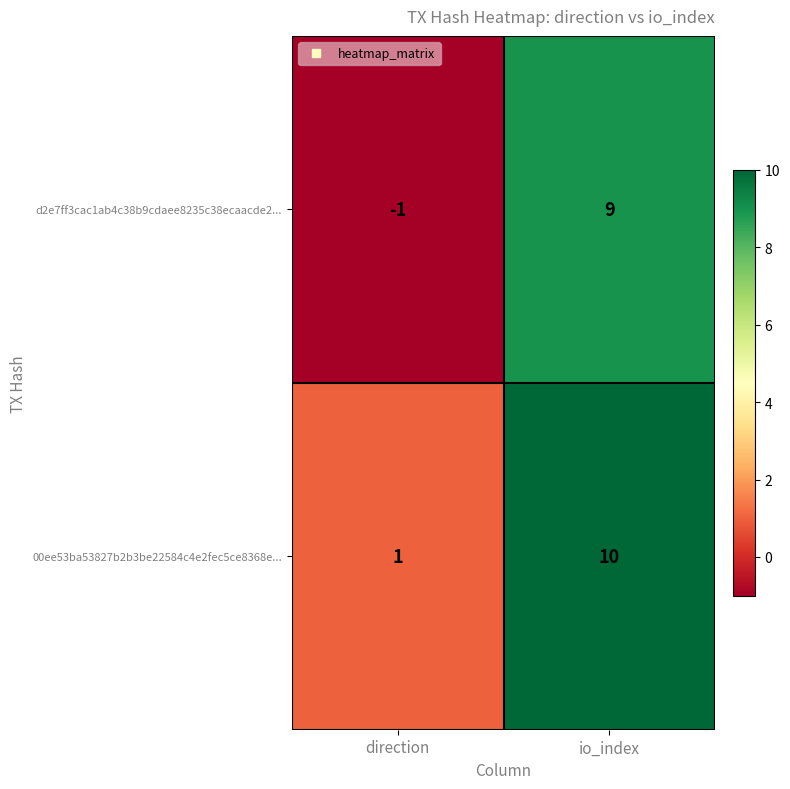

The 00ee53ba53827b2b3be22584c4e2fec5ce8368e... series shows 10 at io_index. True or false?

True